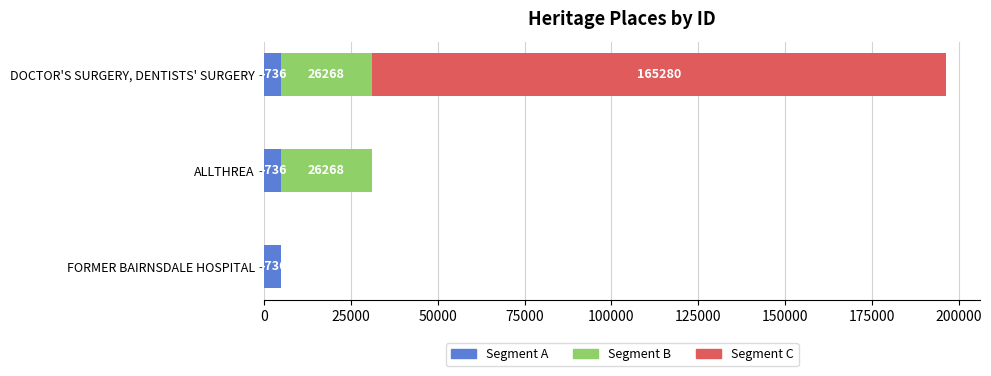

What is the average value of the Segment A series?

4736